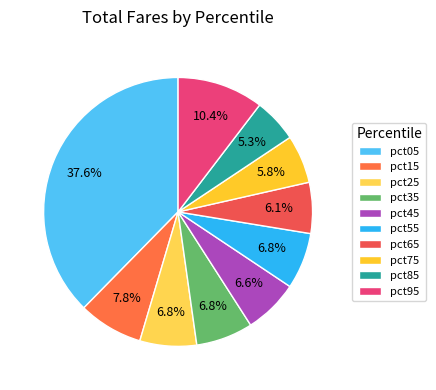

Does pct65 account for over 50% of the chart?

No